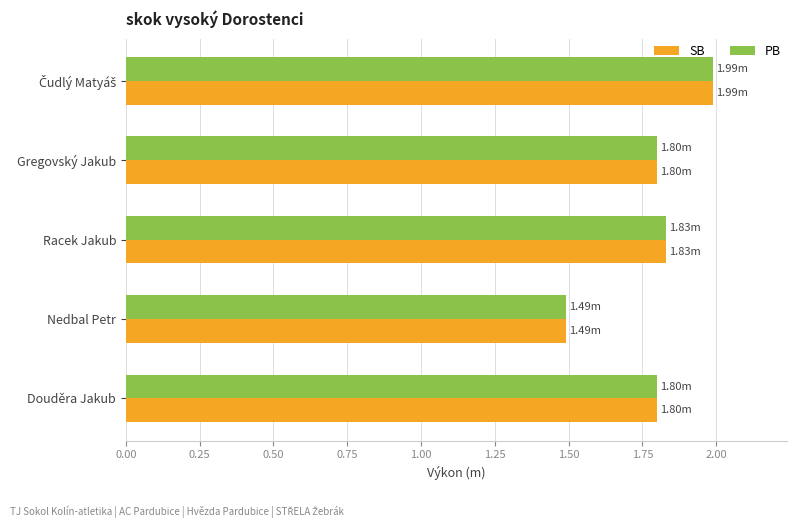

Where is PB nearest to the value 1?

Nedbal Petr